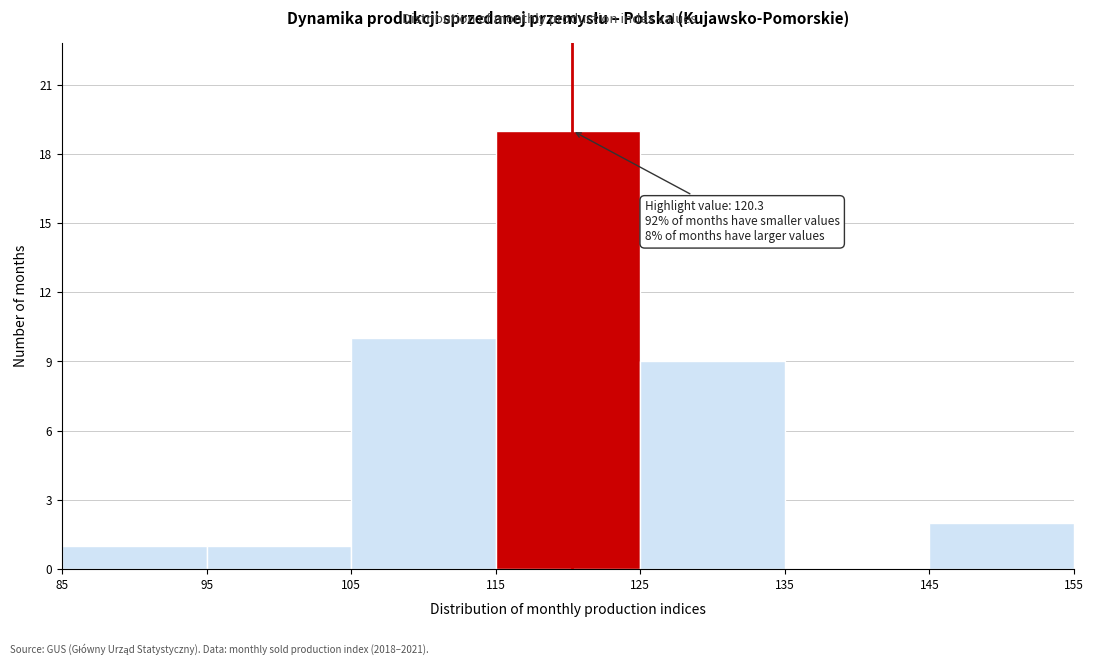

Over which range of the x-axis is the bar tallest?

115 to 125